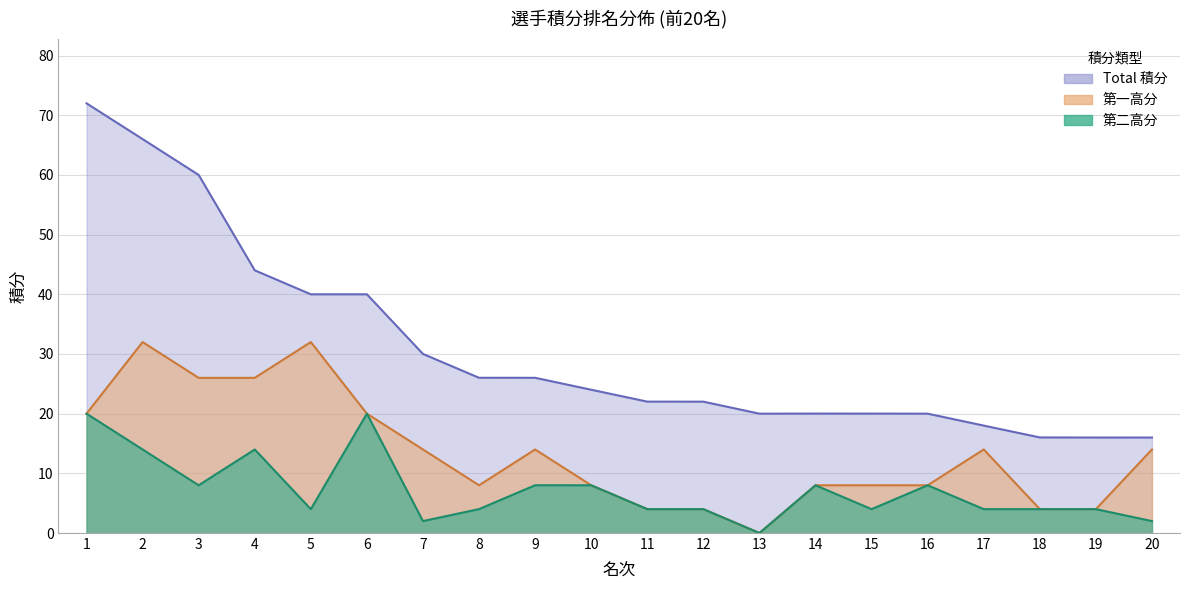

Reading right to left, list all the values displayed in this chart.

Total: 20=16.0	19=16.0	18=16.0	17=18.0	16=20.0	15=20.0	14=20.0	13=20.0	12=22.0	11=22.0	10=24.0	9=26.0	8=26.0	7=30.0	6=40.0	5=40.0	4=44.0	3=60.0	2=66.0	1=72.0
第一高分: 20=14.0	19=4.0	18=4.0	17=14.0	16=8.0	15=8.0	14=8.0	13=0.0	12=4.0	11=4.0	10=8.0	9=14.0	8=8.0	7=14.0	6=20.0	5=32.0	4=26.0	3=26.0	2=32.0	1=20.0
第二高分: 20=2.0	19=4.0	18=4.0	17=4.0	16=8.0	15=4.0	14=8.0	13=0.0	12=4.0	11=4.0	10=8.0	9=8.0	8=4.0	7=2.0	6=20.0	5=4.0	4=14.0	3=8.0	2=14.0	1=20.0